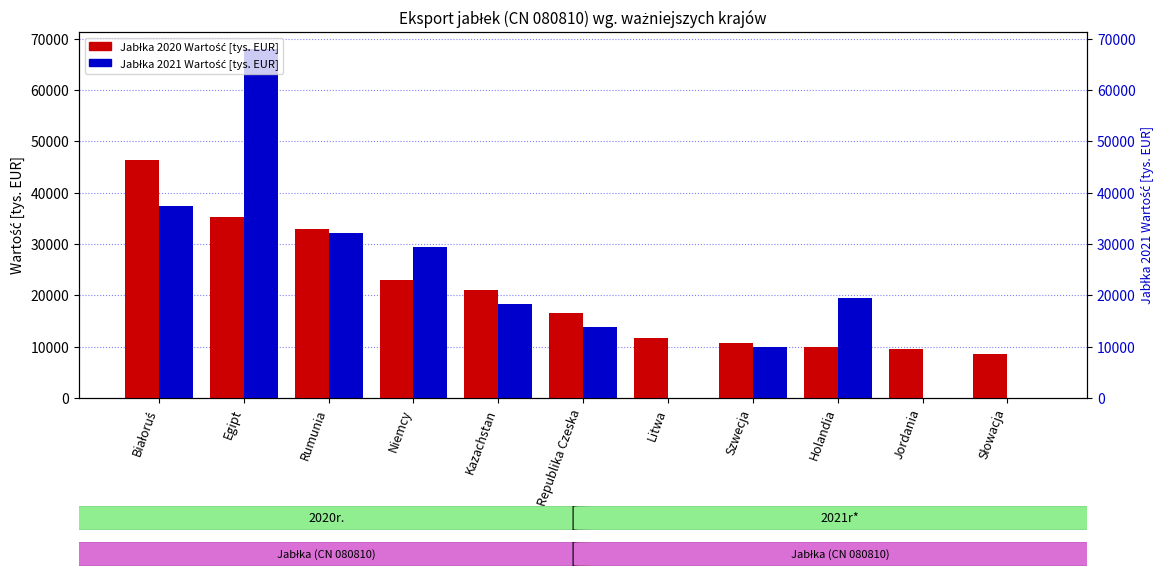

The Jabłka 2021 Wartość [tys. EUR] series shows 0.0 at Słowacja. True or false?

True